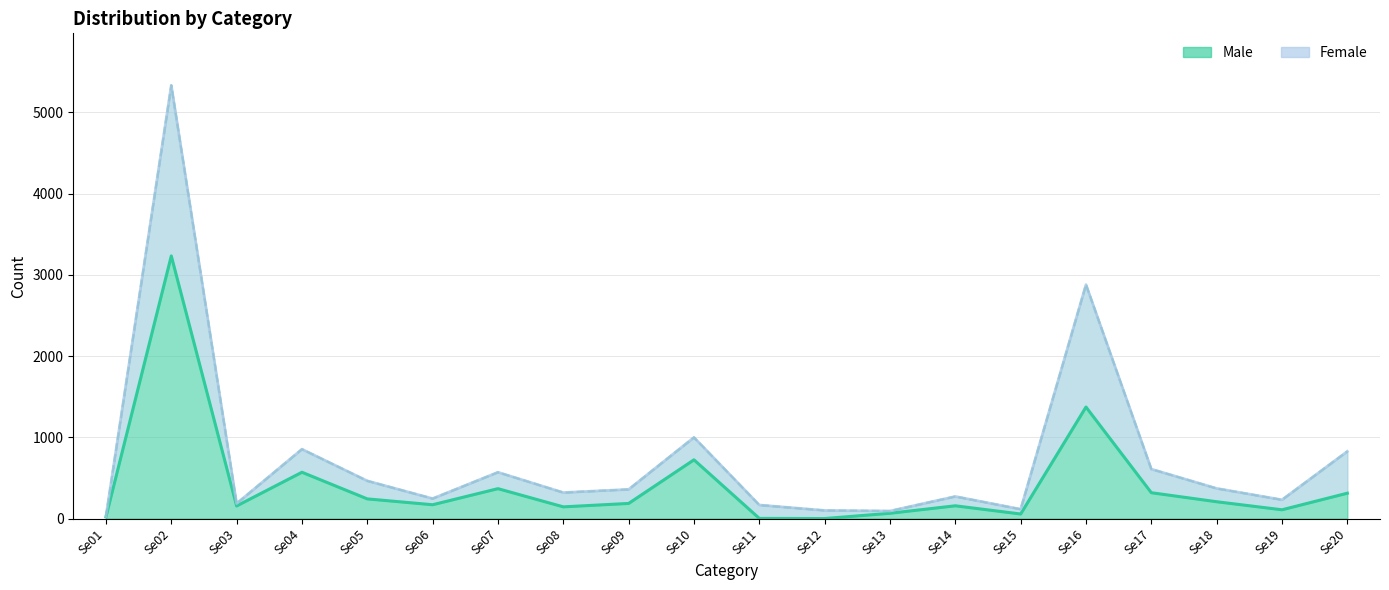

What are all the series names shown in the legend?

Male, Female